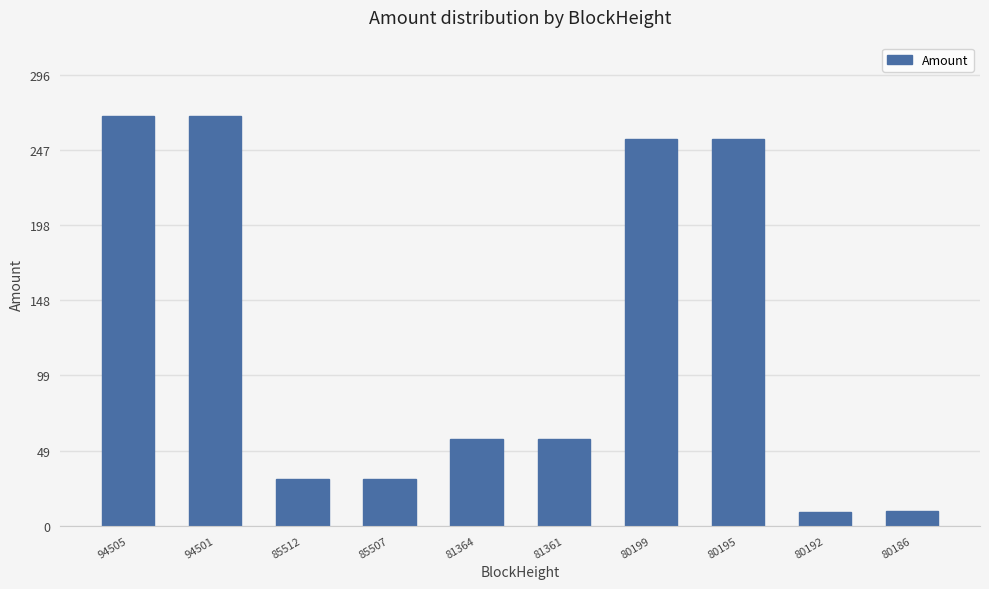

What is the difference between the values at 80186 and 85507?

20.5